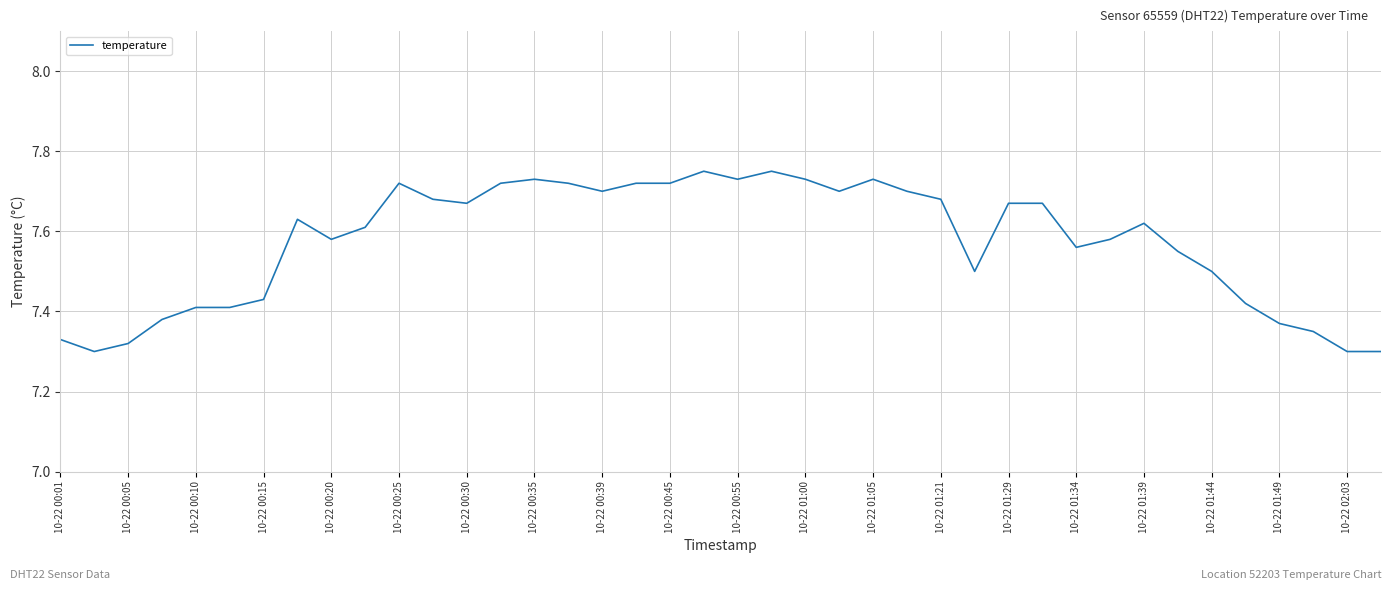

The chart shows a value of 1.8 at 10-22 01:39. True or false?

False